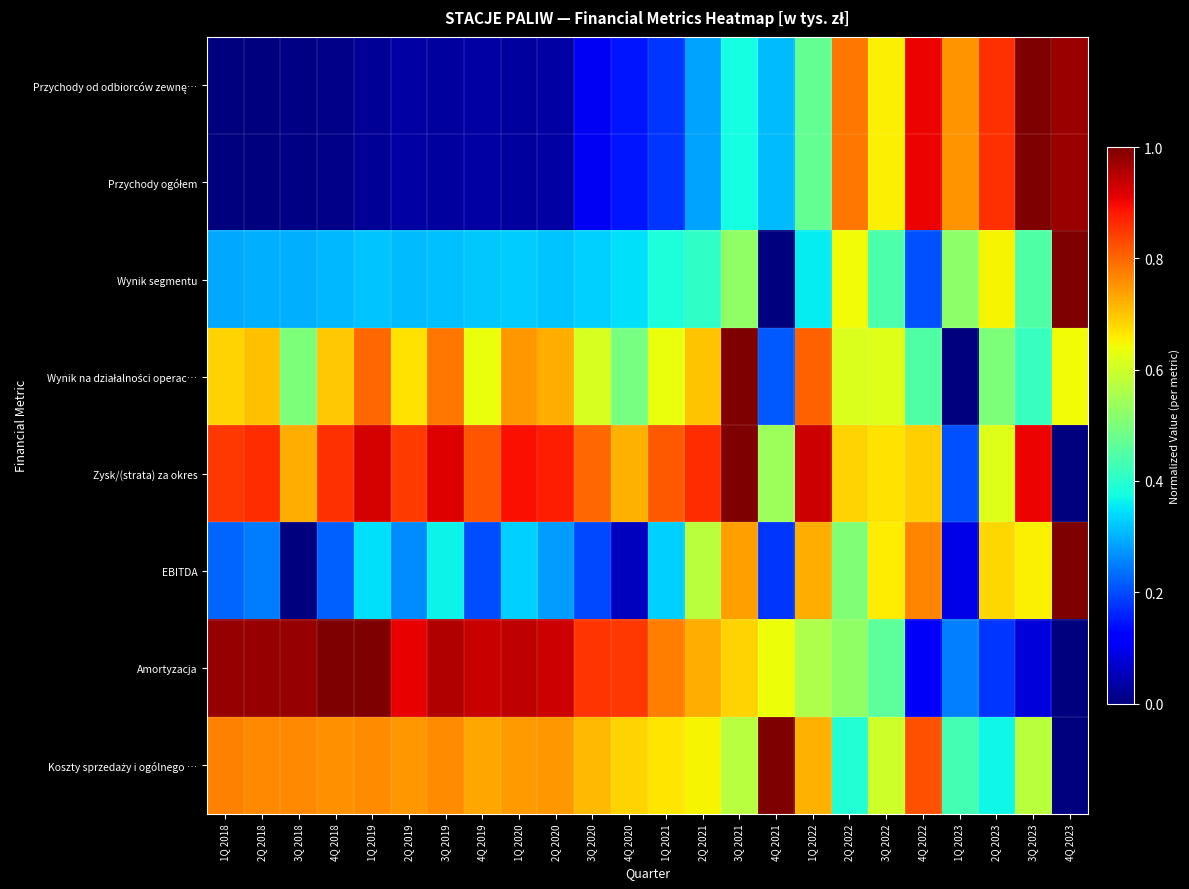

List the series in order of their peak value, lowest first.

Przychody od odbiorców zewnę…, Przychody ogółem, Wynik segmentu, Wynik na działalności operac…, Zysk/(strata) za okres, EBITDA, Amortyzacja, Koszty sprzedaży i ogólnego …